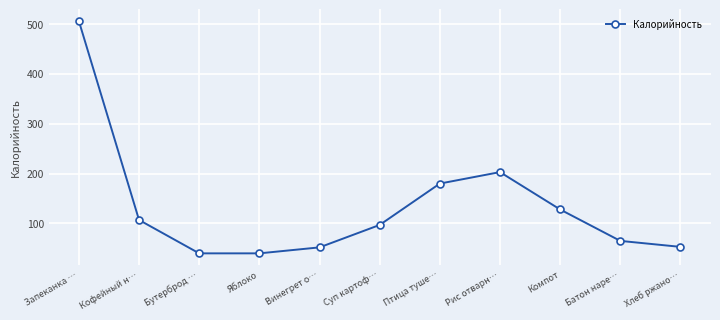

How many distinct data groups are displayed?

1